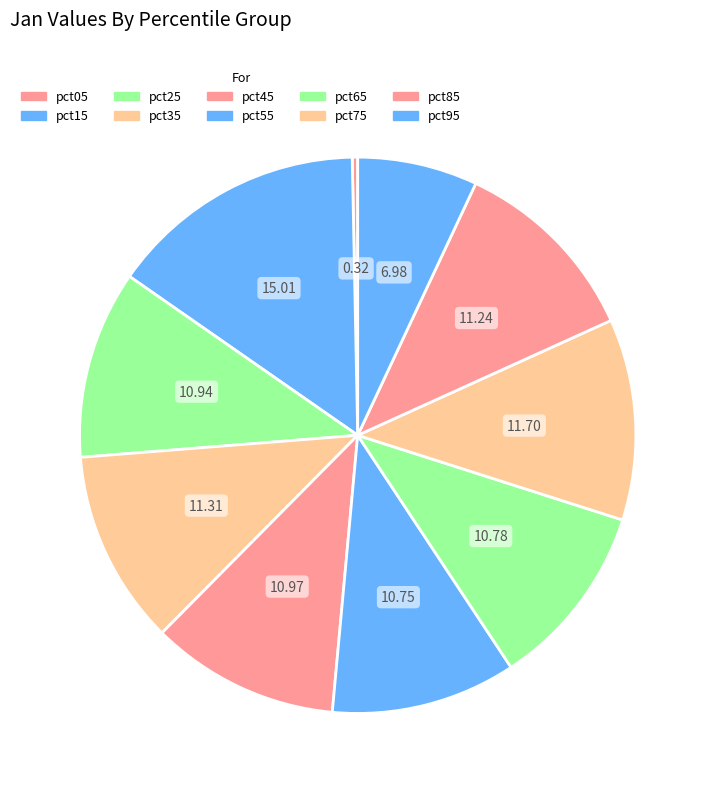

Do pct55 and pct35 together represent more than half of the pie?

No